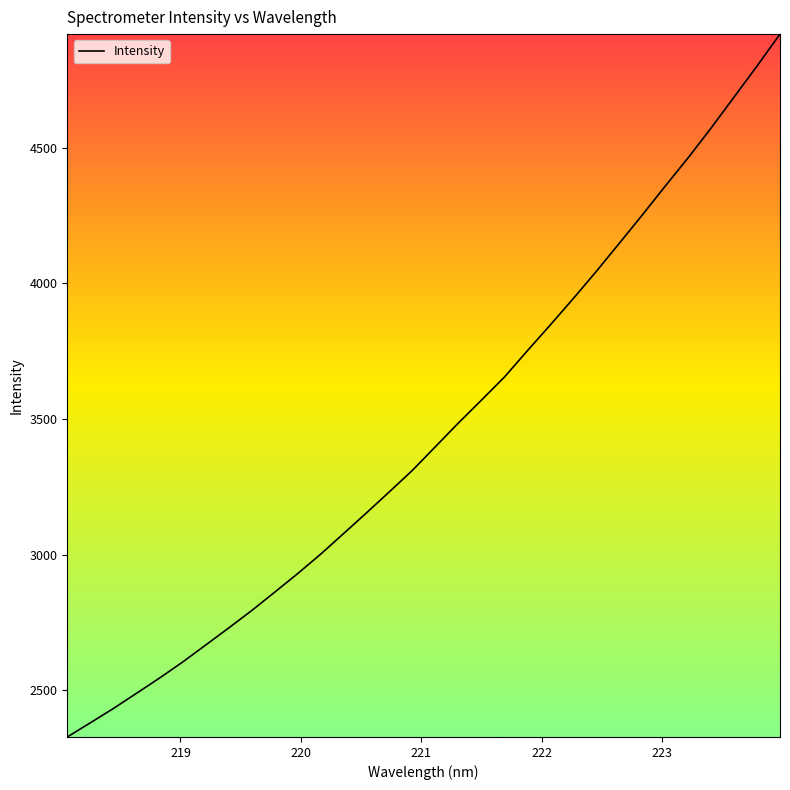

What is the minimum value shown in the chart?

2327.6